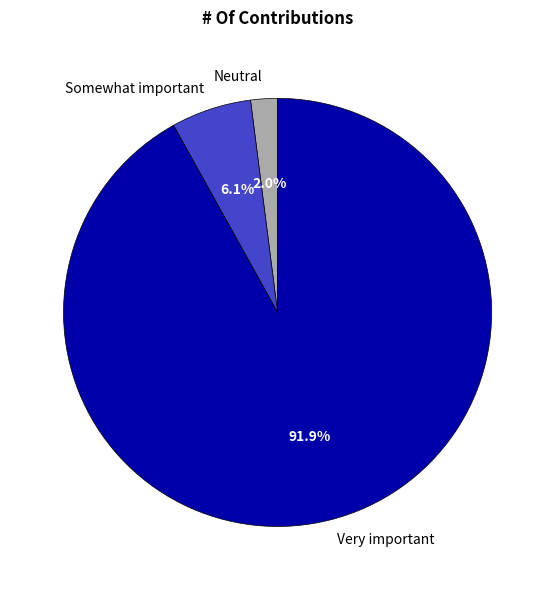

Is there a majority slice in this chart?

Yes